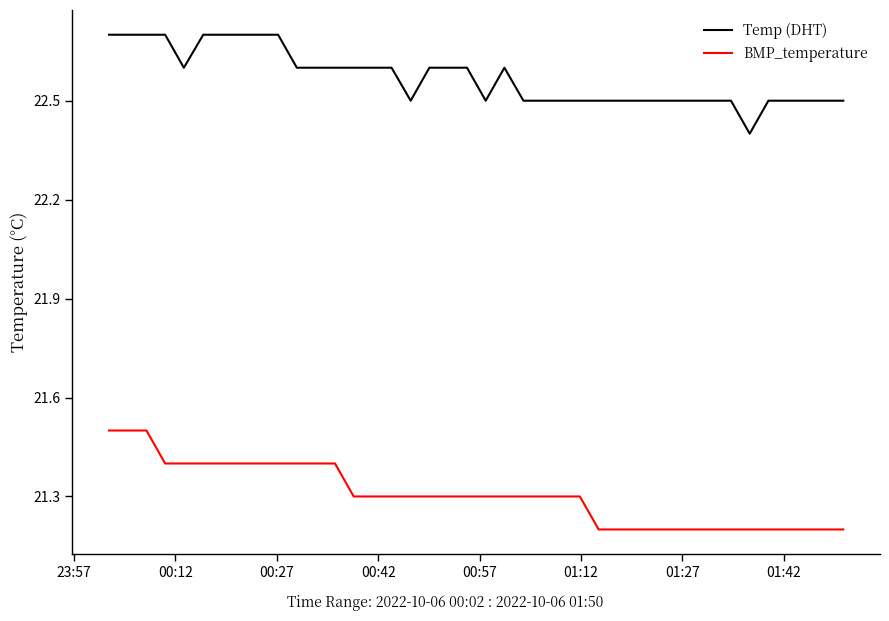

What are all the series names shown in the legend?

Temp (DHT), BMP_temperature